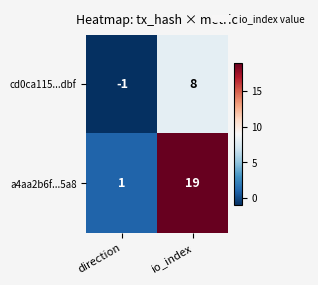

At which category is the sum across all series the highest?

io_index